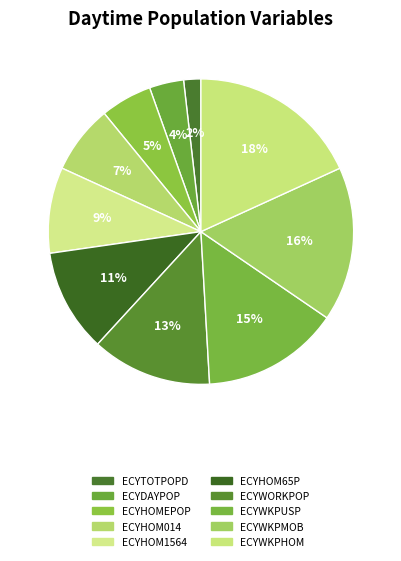

How many segments does this pie chart have?

10